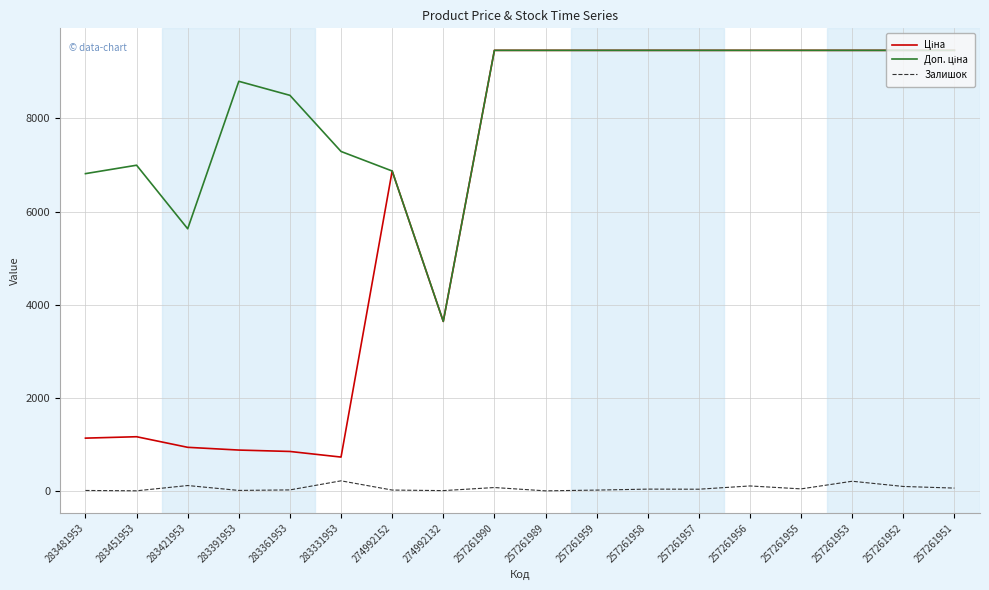

True or false: Залишок has a value of 21.0 at 274992152.

True